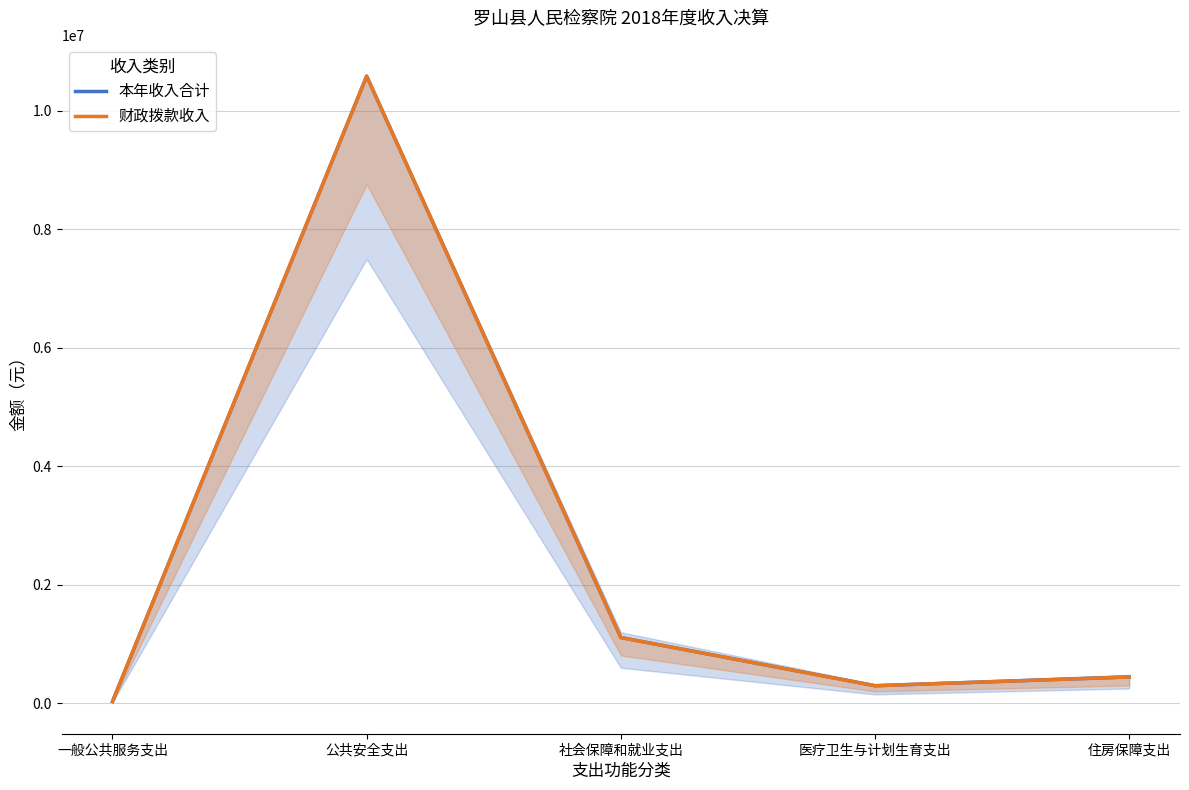

The value of 财政拨款收入 at 住房保障支出 is 798716.7. True or false?

False